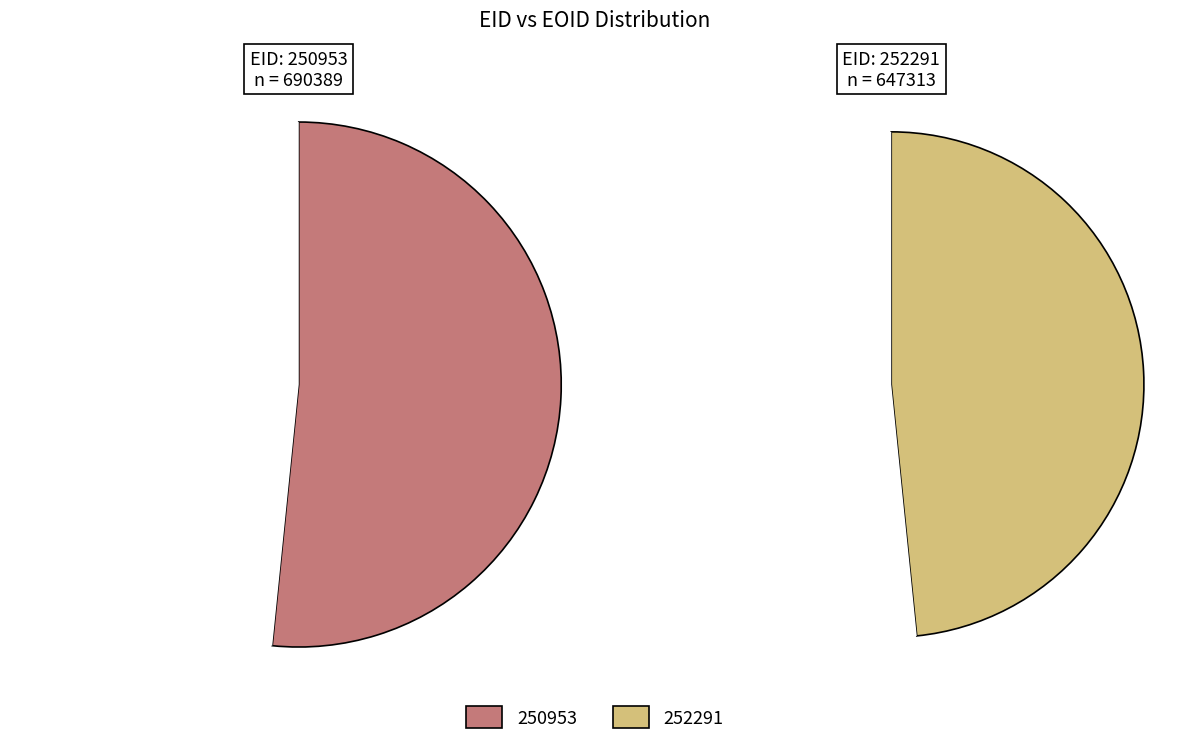

To the nearest percent, what is the difference between the largest and smallest slice percentages?

3%